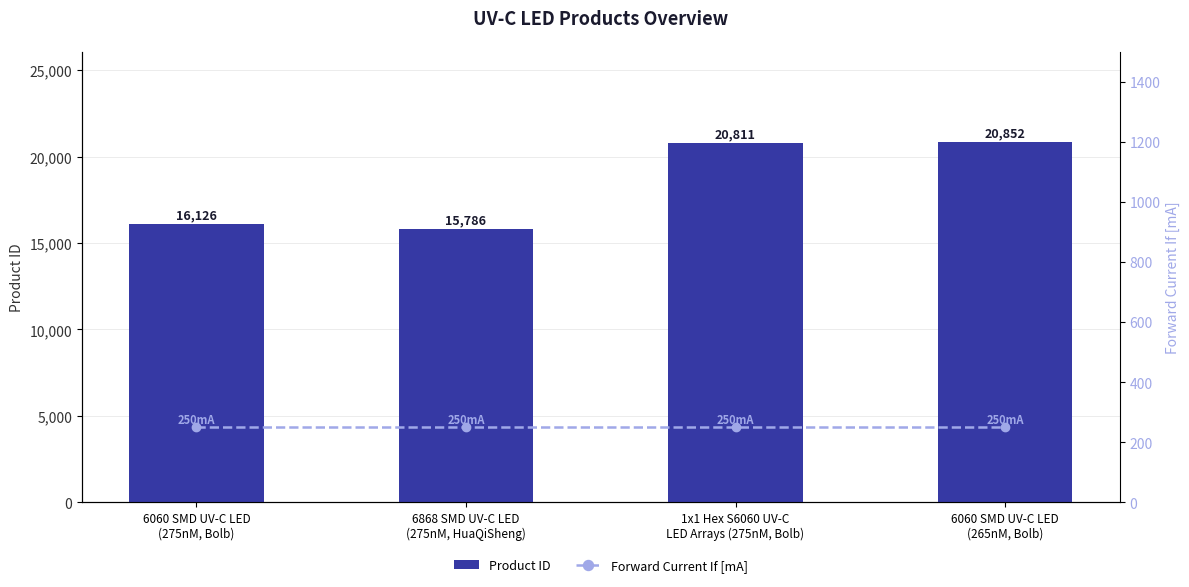

At how many categories does at least one series exceed 9403?

4